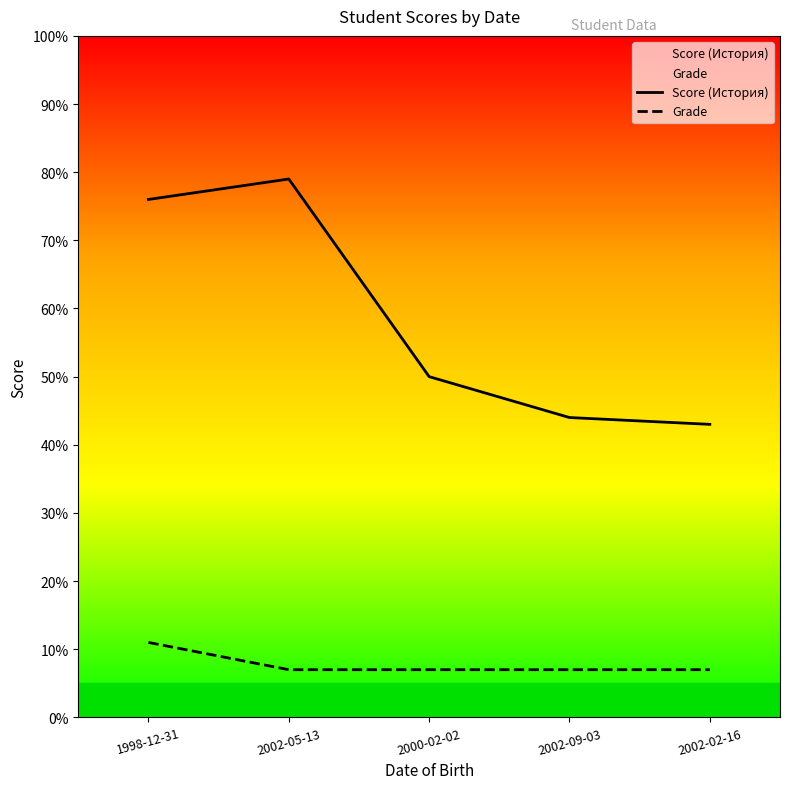

Which has a higher value, 2002-05-13 or 2000-02-02?

2002-05-13